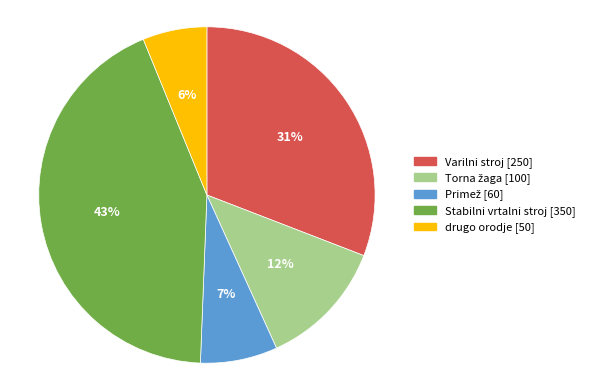

Is it true that drugo orodje is 14% of the pie?

False